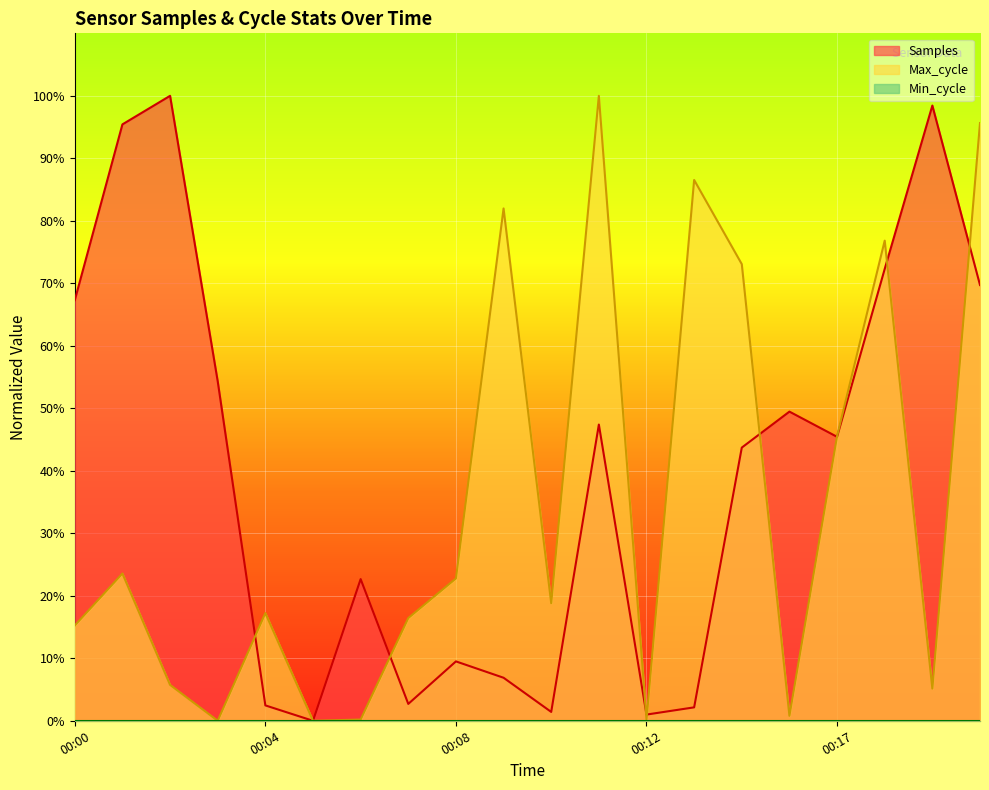

At which category does Samples reach its first local peak?

00:02